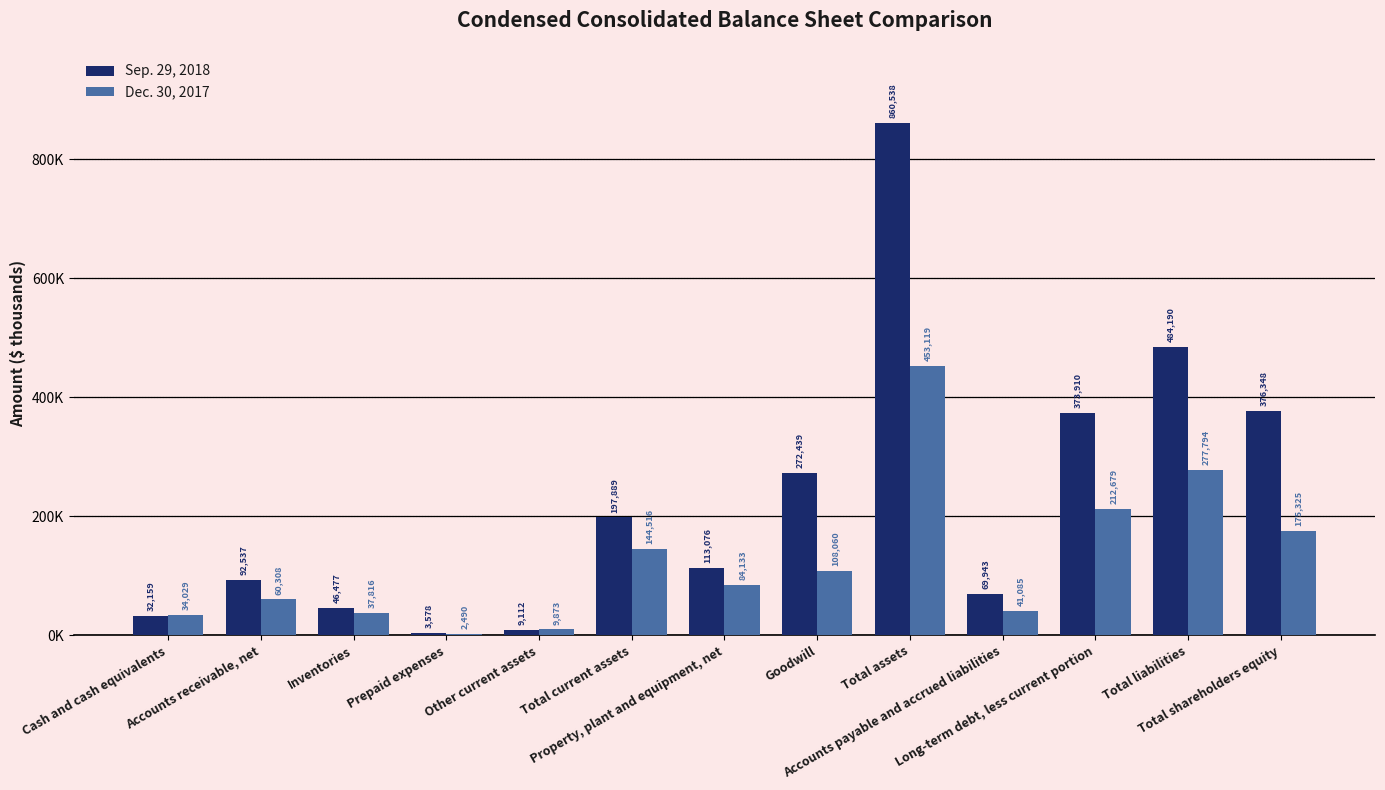

At which label does Sep. 29, 2018 first exceed 113076?

Total current assets